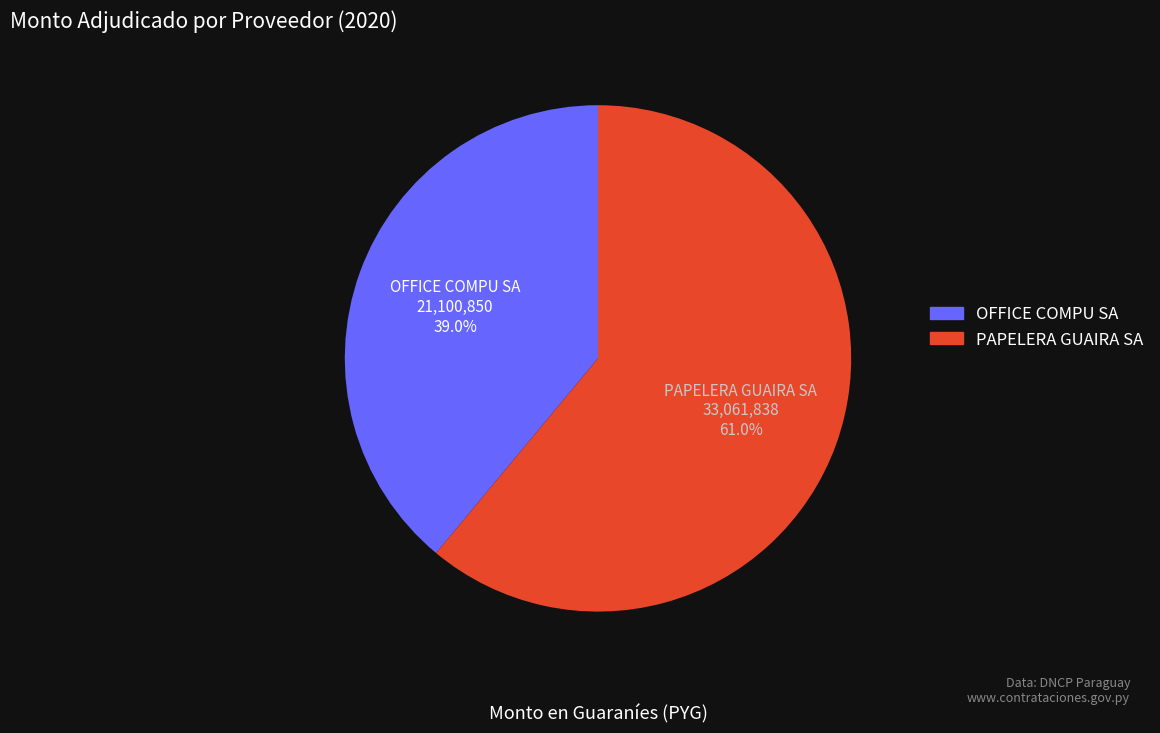

Which has a higher value, OFFICE COMPU SA or PAPELERA GUAIRA SA?

PAPELERA GUAIRA SA